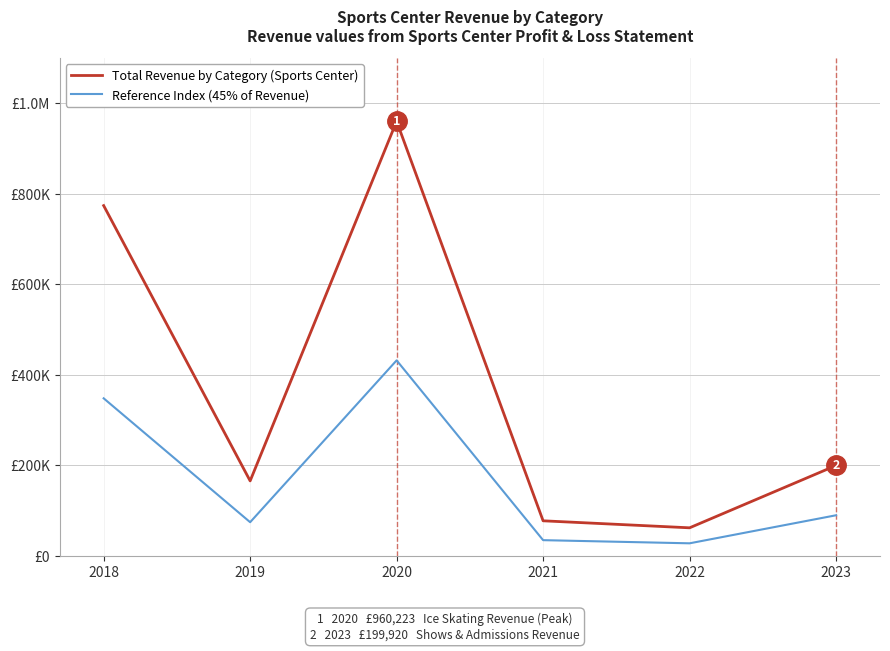

What are all the series names shown in the legend?

Total Revenue by Category (Sports Center), Reference Index (45% of Revenue)